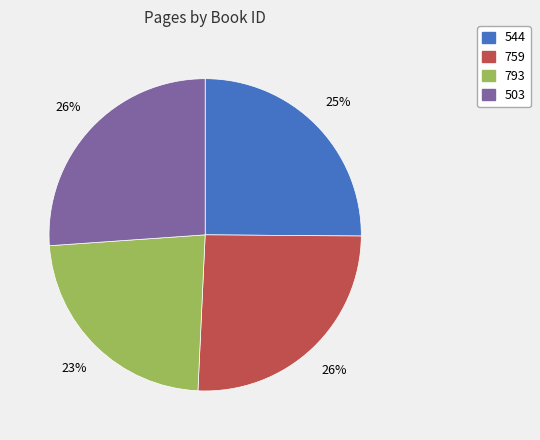

Which slice is the smallest?

793